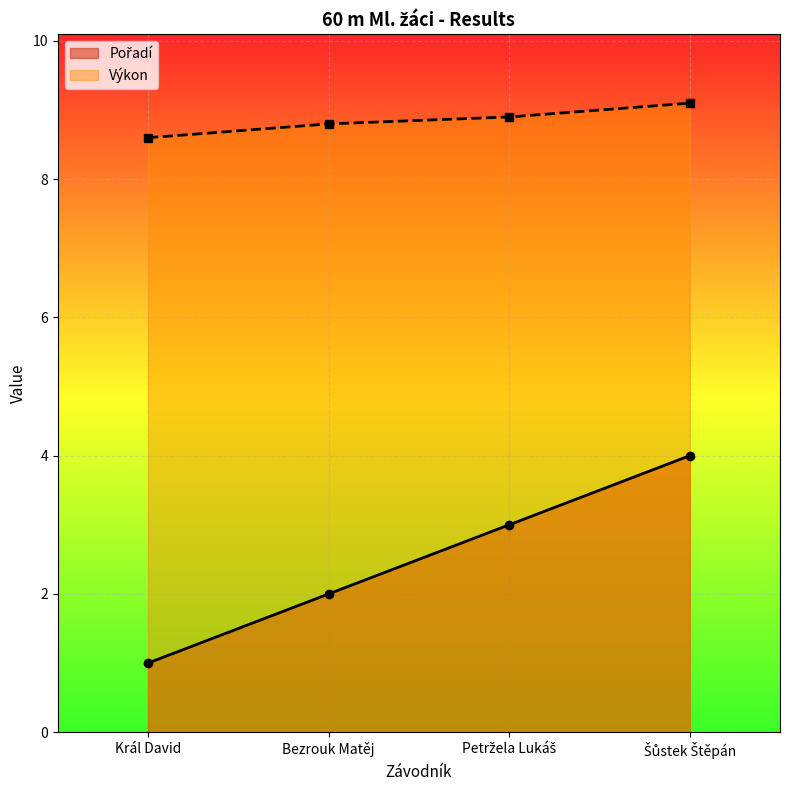

True or false: Výkon and Pořadí cross at least once.

False